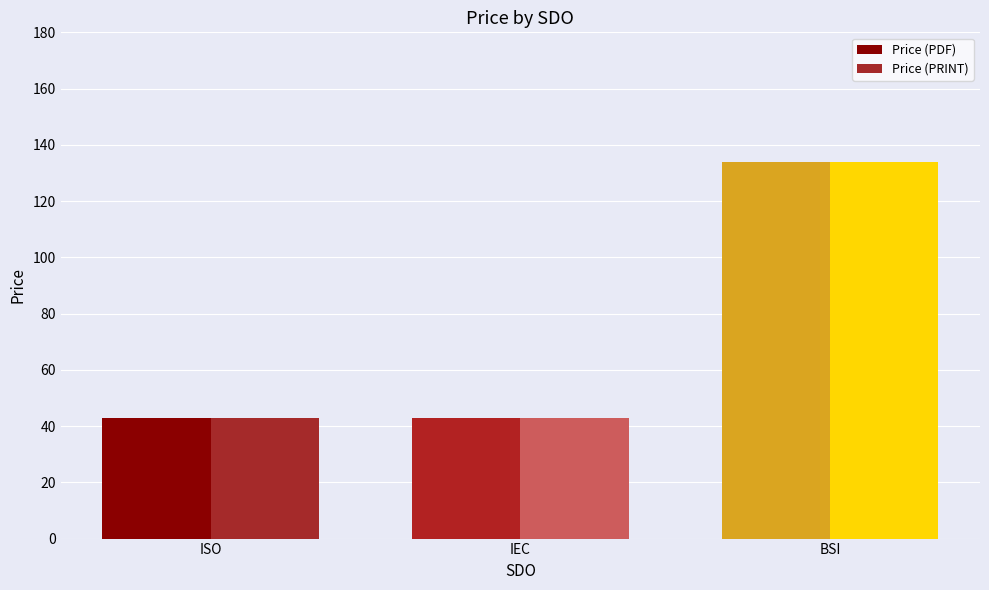

True or false: Price (PDF) has a value of 18 at ISO.

False